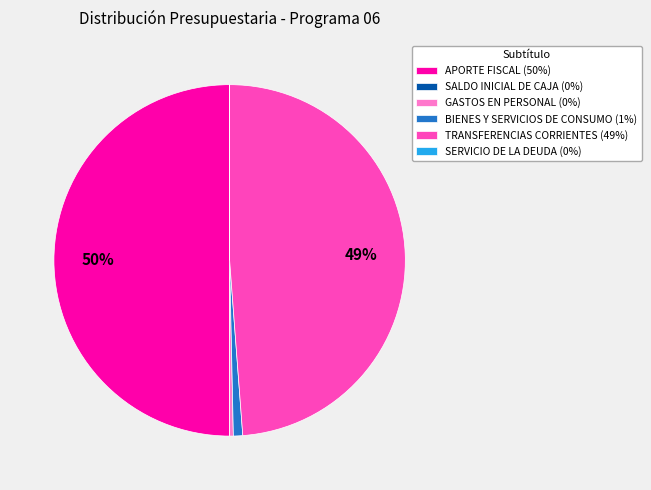

Combined, do GASTOS EN PERSONAL (0%) and TRANSFERENCIAS CORRIENTES (49%) account for over 50%?

No